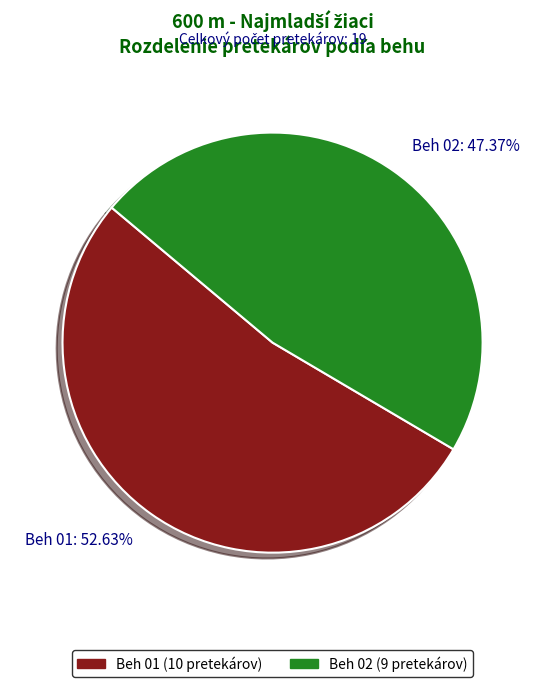

Which category has the smallest portion of the pie?

Beh 02